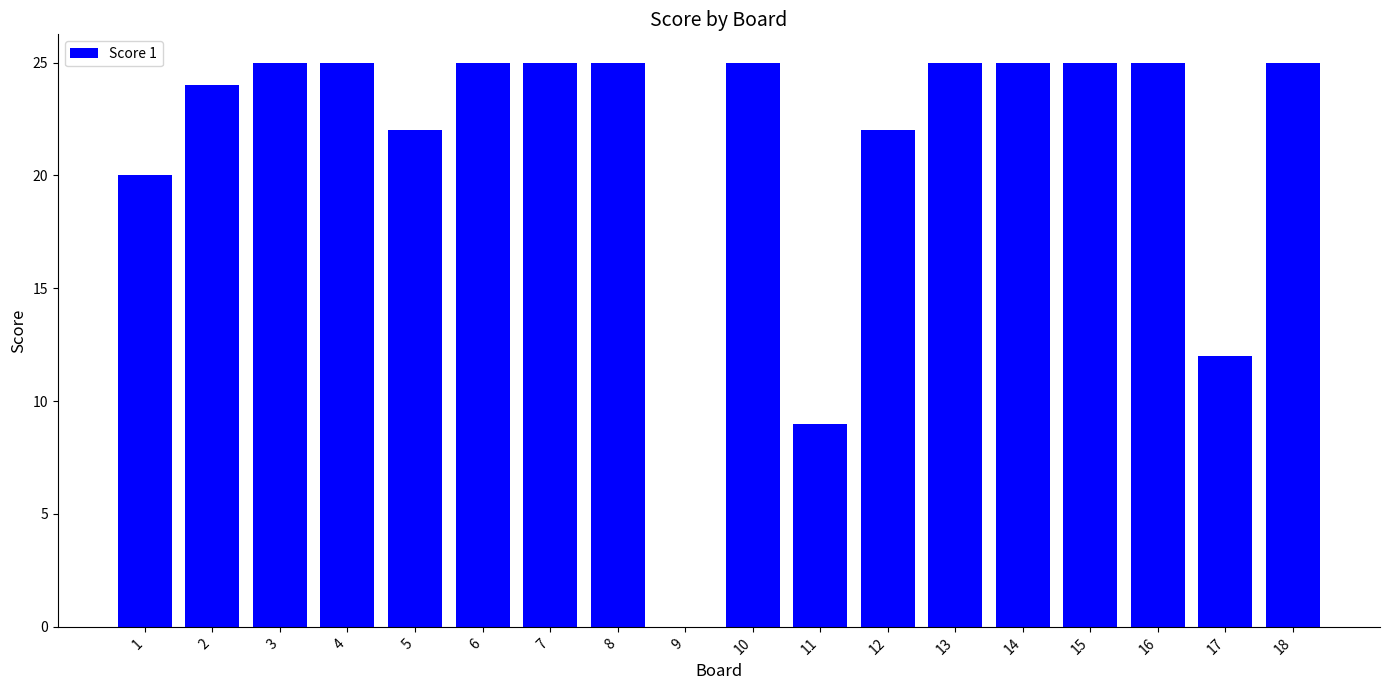

How many distinct data groups are displayed?

1